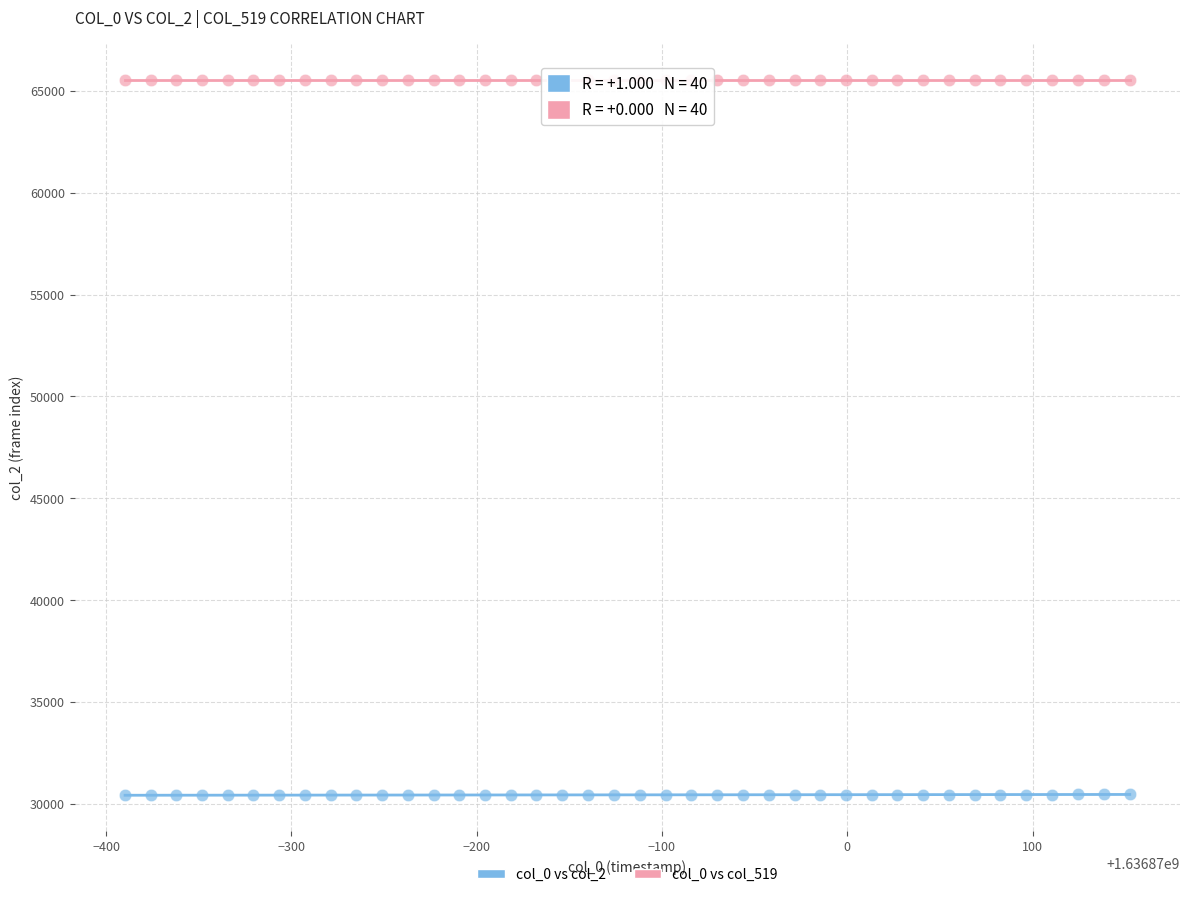

Which series reaches the minimum Y coordinate?

col_0 vs col_2